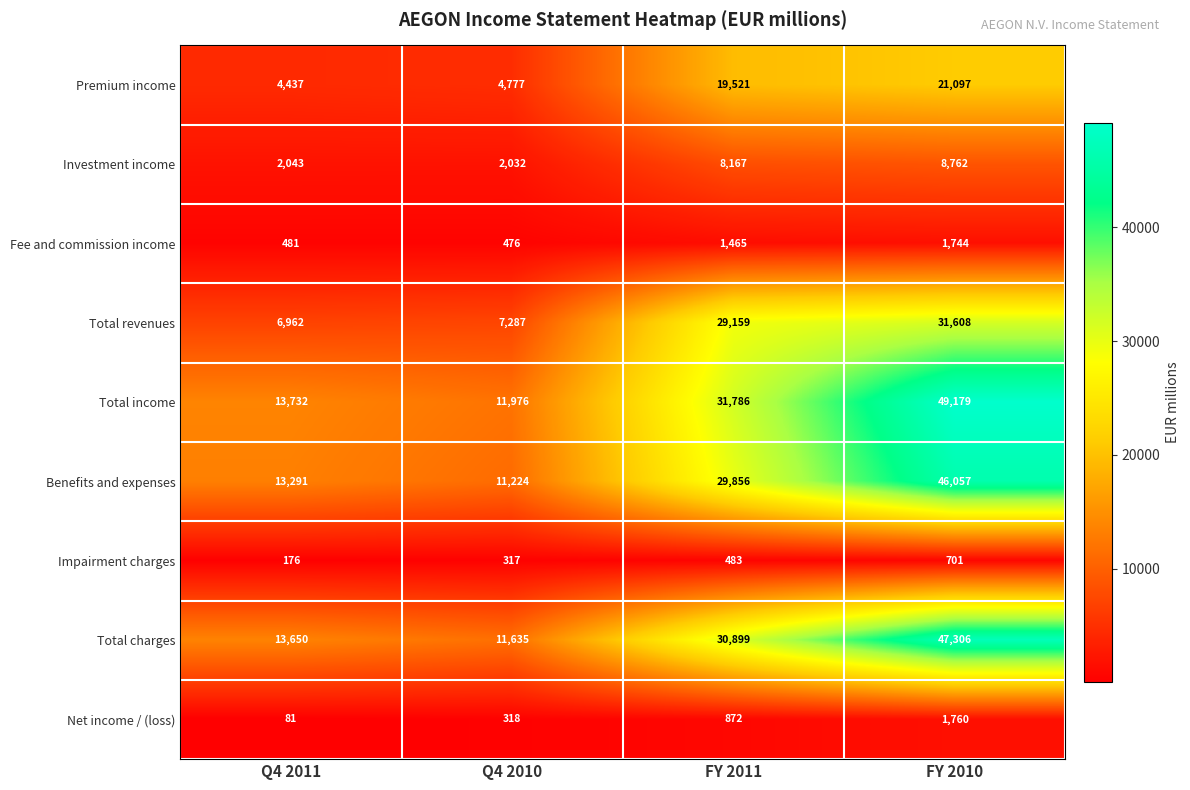

How many categories are shown in the chart?

4